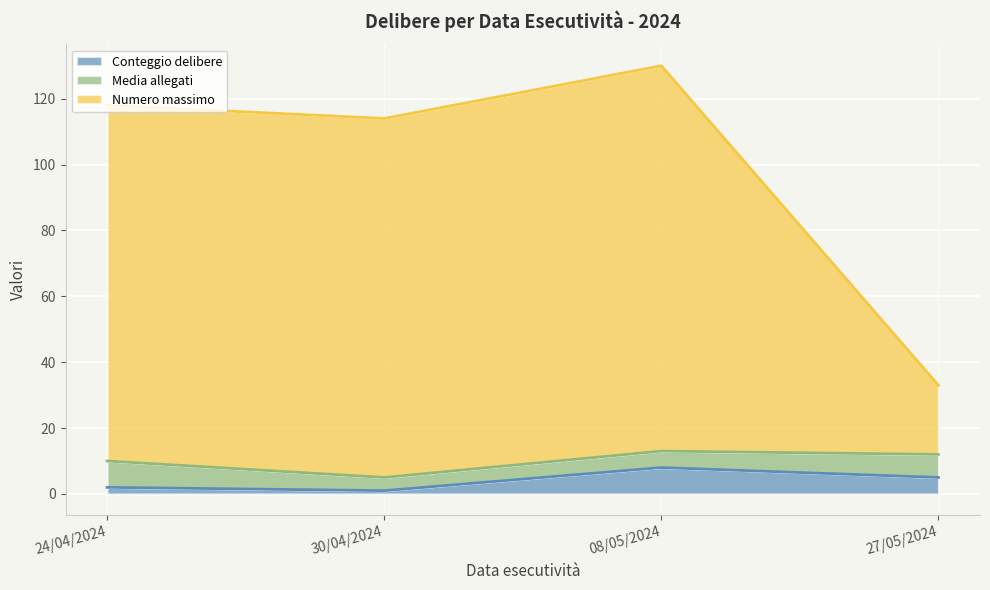

At which category is the sum across all series the highest?

08/05/2024